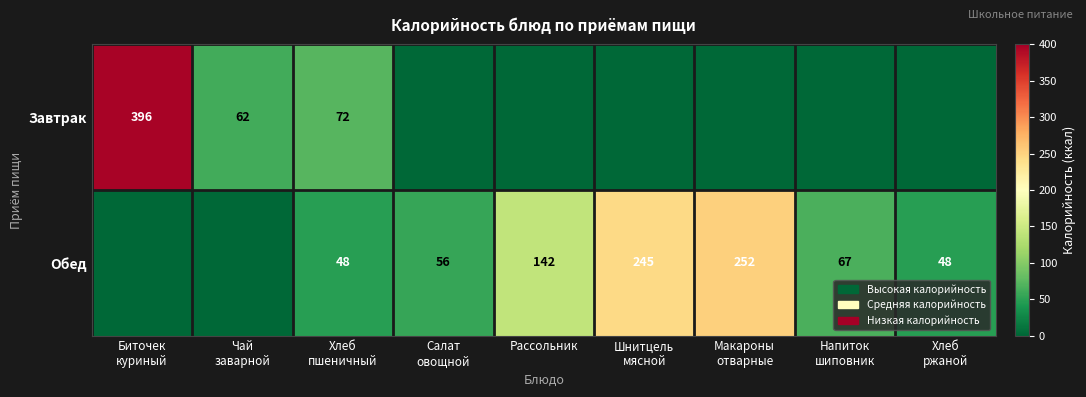

The value of Обед at Рассольник is 245. True or false?

False